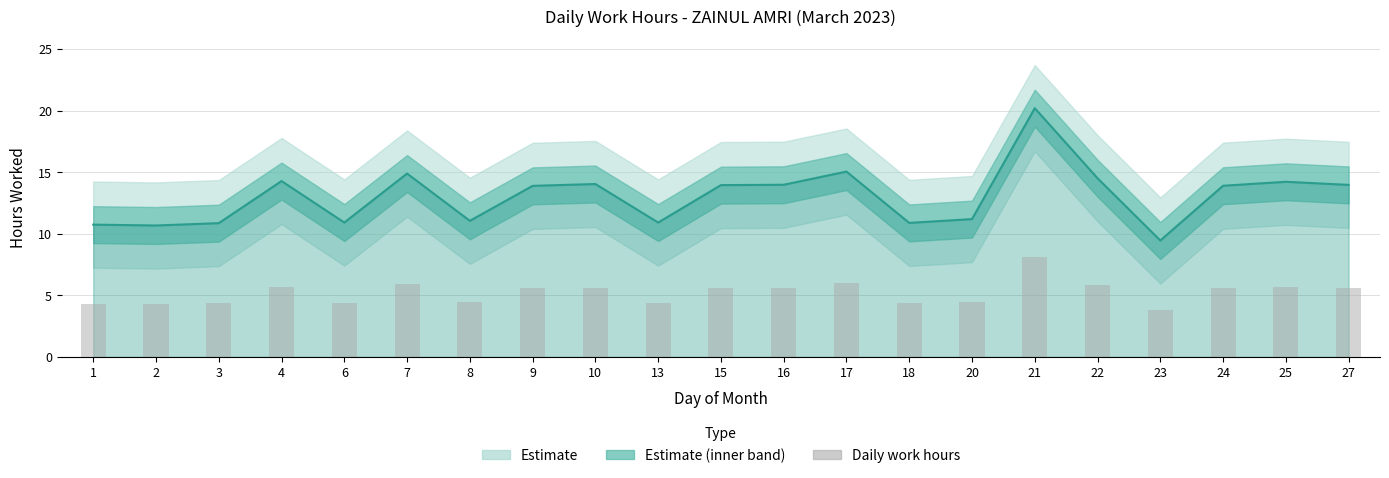

Read the value at 6.

4.4